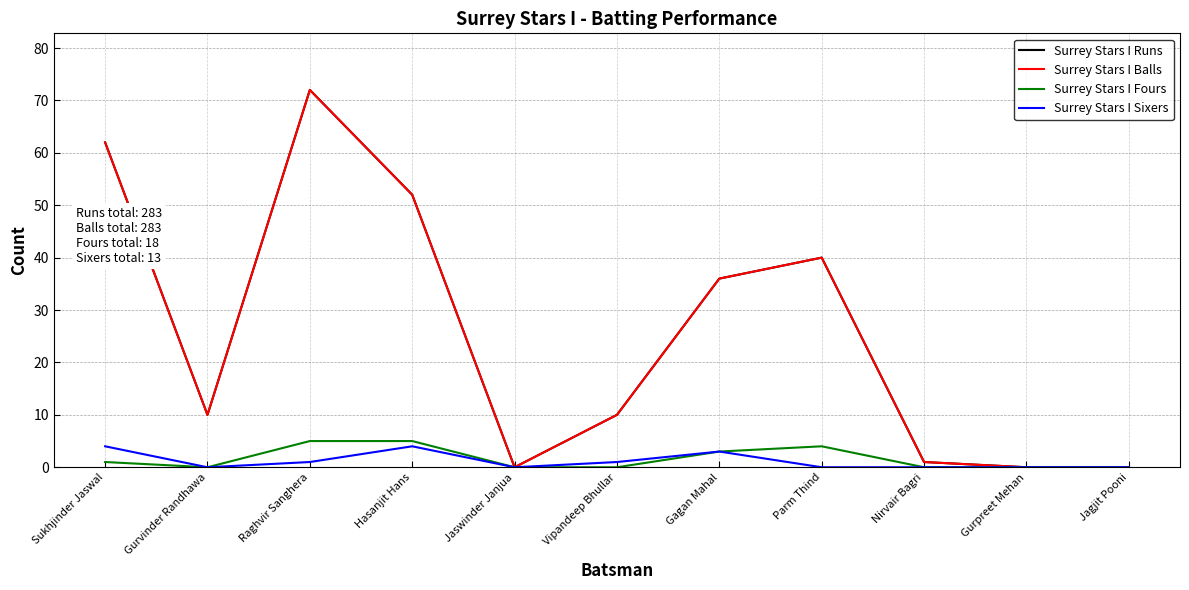

Does the chart display data point markers on the line(s)?

No